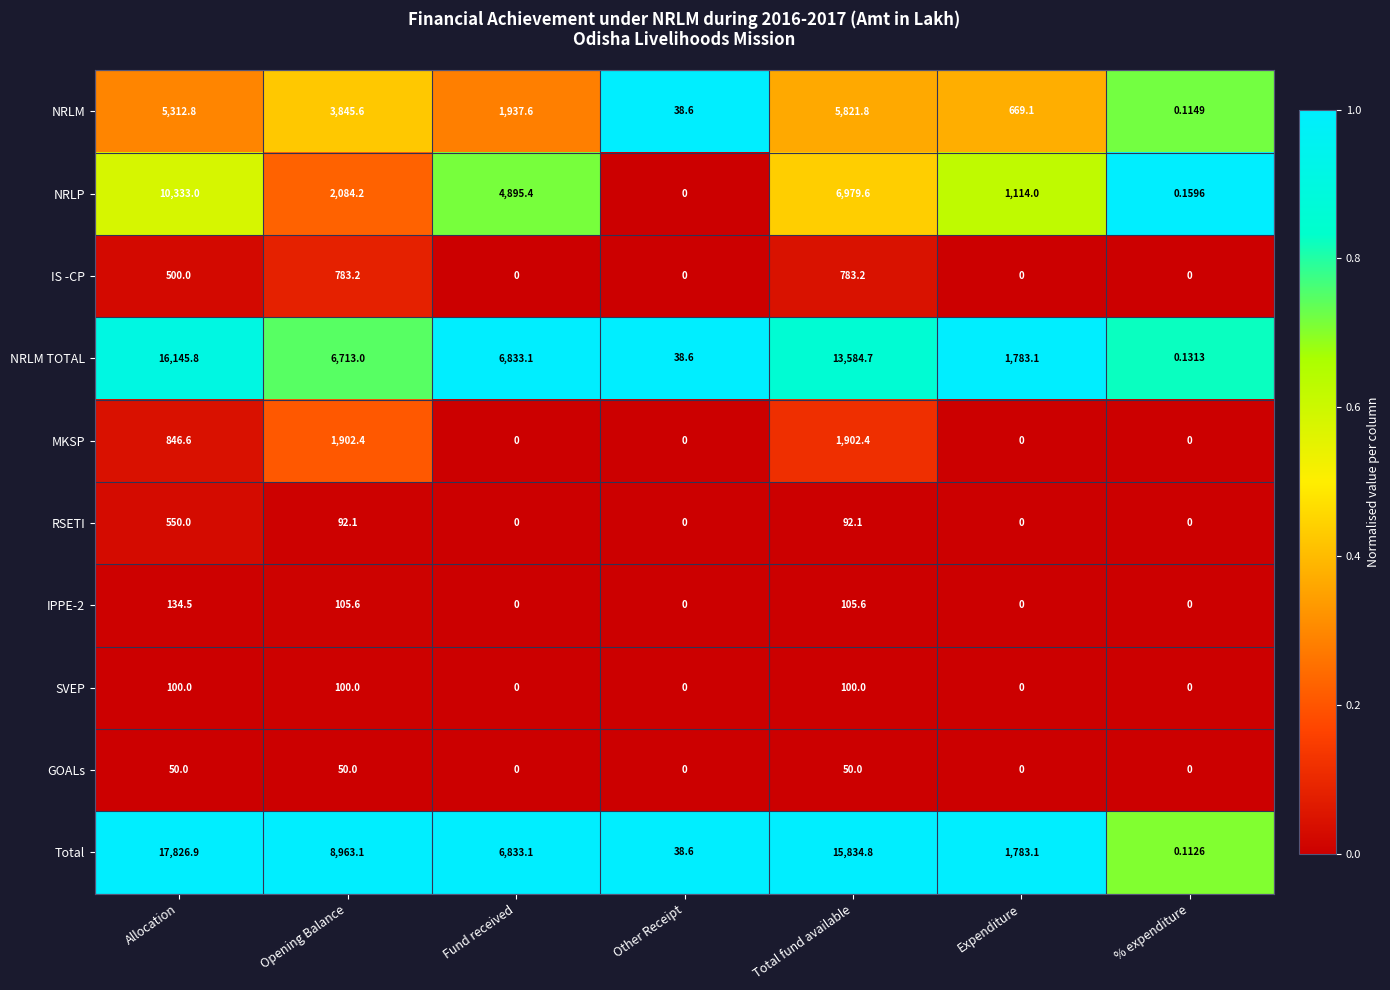

Rank the categories by NRLP value from lowest to highest.

Other Receipt, % expenditure, Expenditure, Opening Balance, Fund received, Total fund available, Allocation